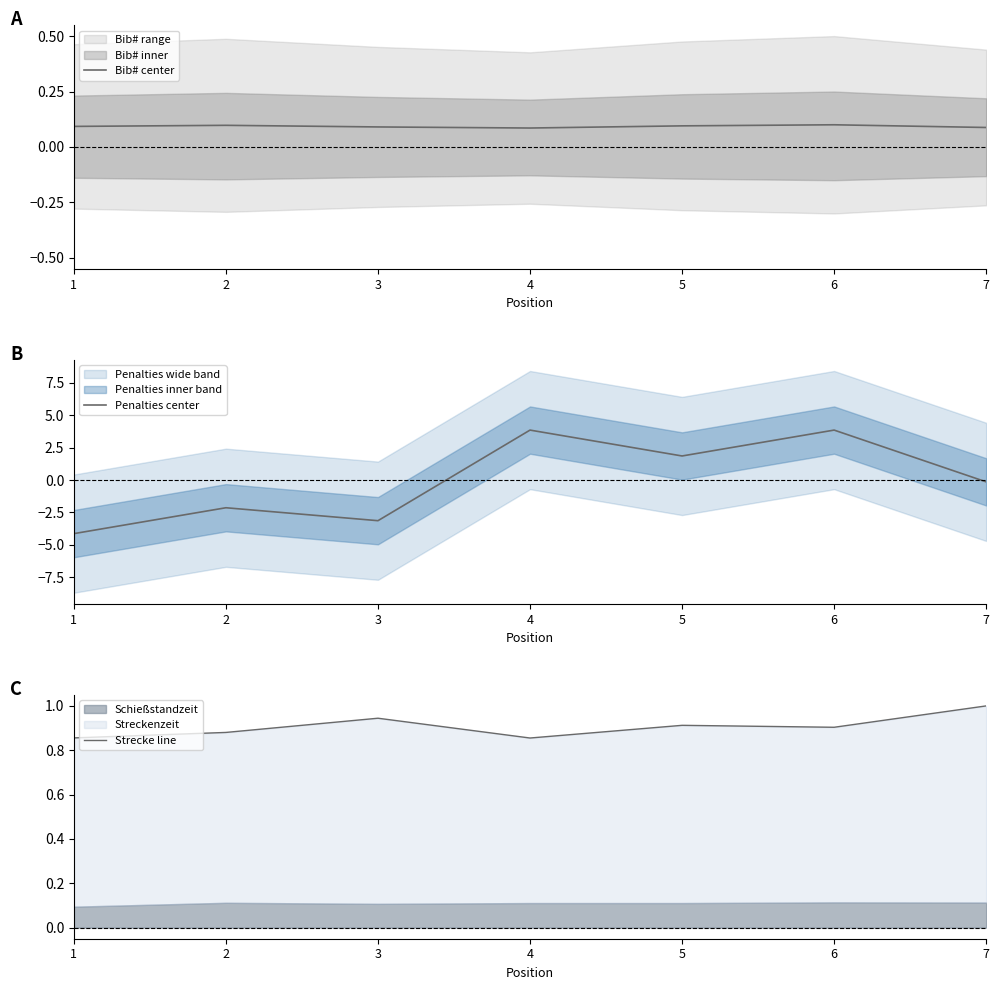

At how many categories does at least one series exceed -3?

7